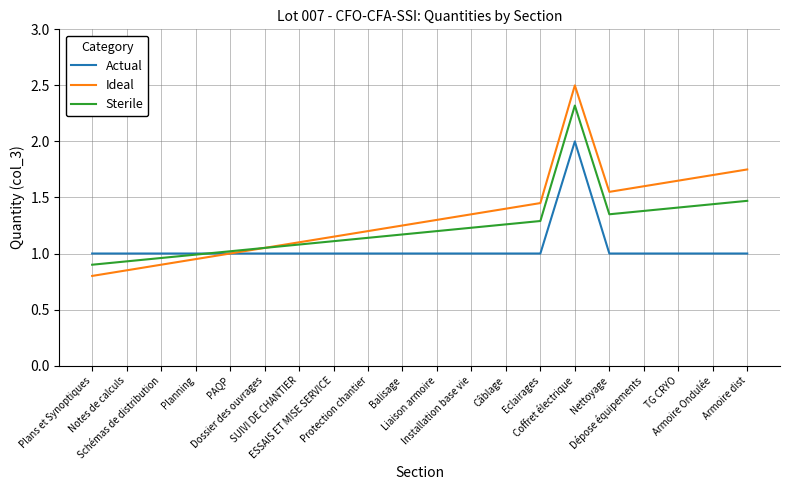

What is the minimum value shown in the chart?

0.8